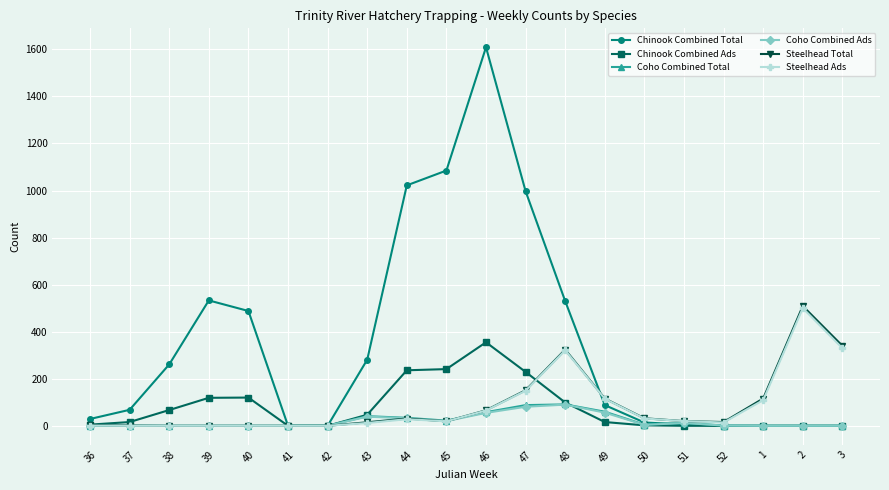

Between 36 and 3, which series saw the biggest shift?

Steelhead Total